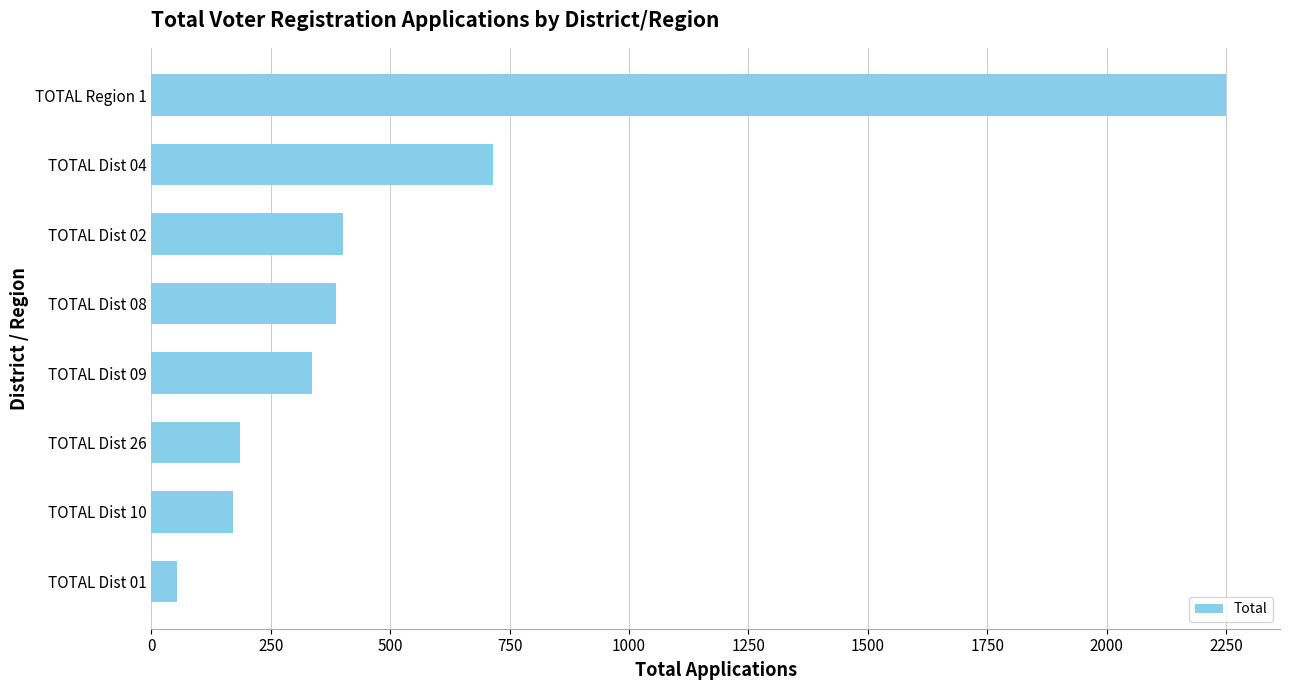

What is the value of the 5th bar from the top?

337